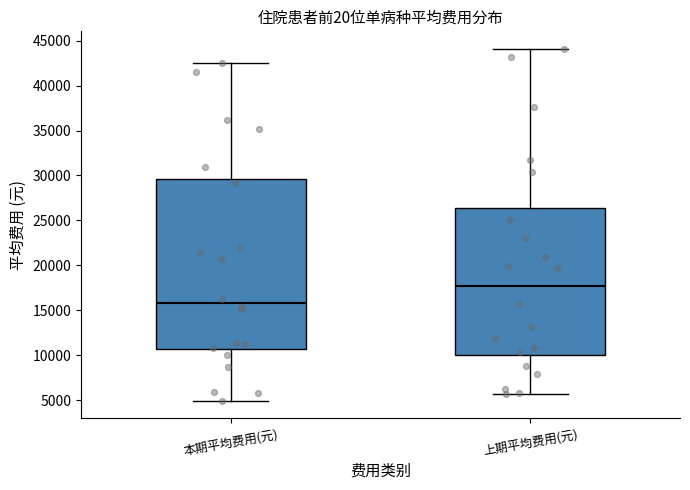

Reading left to right, transcribe this box plot: for each box, give where its median line is, the range the box spans, and where its two whiskers end, as read against the y-axis. The values are not printed on the chart, so give them approximately, as read against the axis.

本期平均费用(元): median 16000, box 10500 to 29500, whiskers 5000 to 42500
上期平均费用(元): median 17500, box 10000 to 26500, whiskers 5500 to 44000